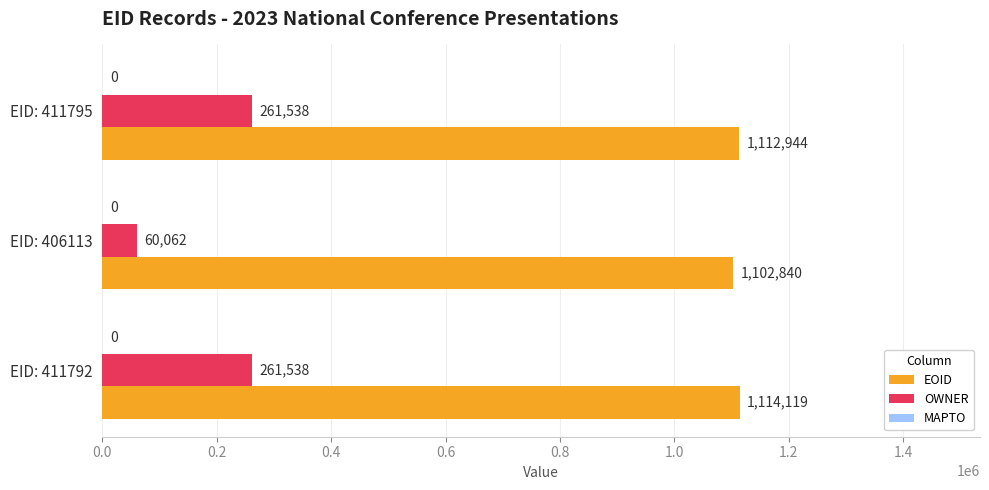

What is the minimum value shown in the chart?

60062